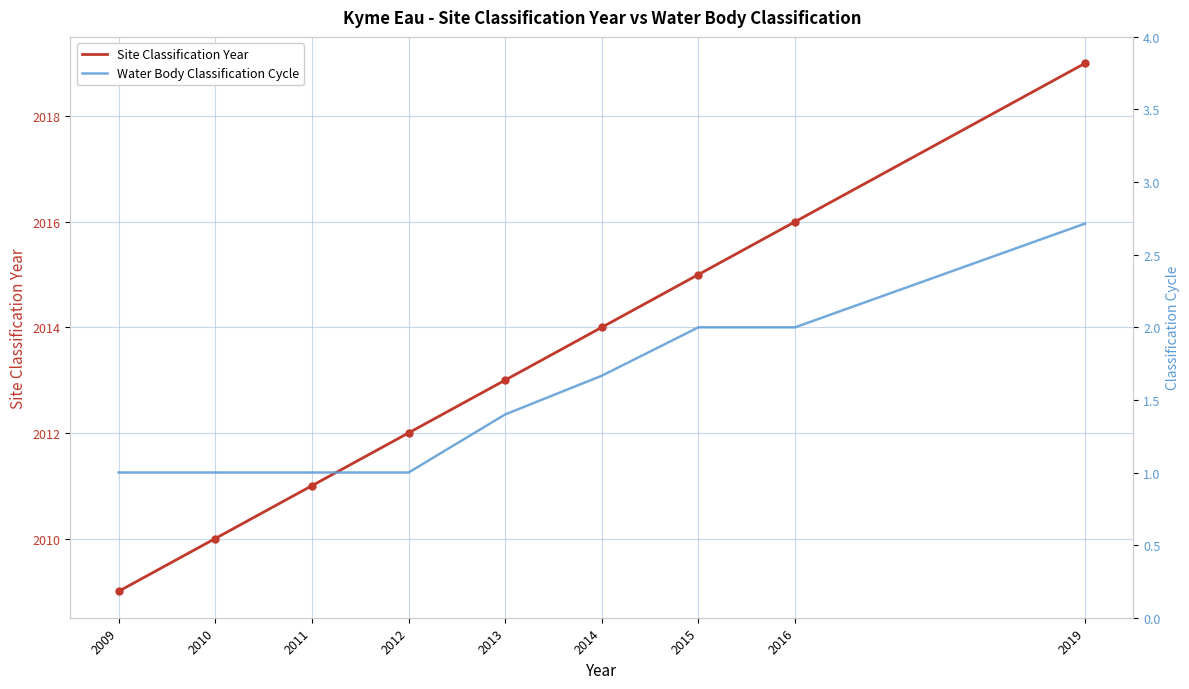

What value does the Water Body Classification Cycle series have at 2015?

2.0